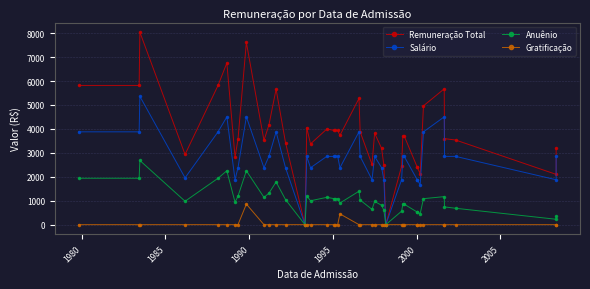

Reading left to right, what are all the values shown in this chart?

Remuneração Total: 5815.0	5815.0	8039.2	2933.2	5815.0	6752.9	2813.7	3564.1	7610.4	3516.5	4162.8	5659.9	3421.5	0.0	4048.8	3374.0	3991.7	3934.7	3934.7	3934.7	3728.9	5272.3	3879.0	2513.6	3820.7	3183.9	2476.1	0.0	2438.6	3706.6	3706.6	2401.1	2401.1	2125.5	4962.1	5672.5	3592.6	3535.5	2100.9	3193.7
Salário: 3876.7	3876.7	5359.5	1955.5	3876.7	4502.0	1875.8	2376.0	4502.0	2376.0	2851.2	3876.7	2376.0	0.0	2851.2	2376.0	2851.2	2851.2	2851.2	2851.2	2376.0	3876.7	2852.2	1875.8	2851.2	2376.0	1875.8	0.0	1875.8	2851.2	2851.2	1875.8	1875.8	1660.5	3876.7	4502.0	2851.2	2851.2	1875.8	2851.5
Anuênio: 1938.3	1938.3	2679.7	977.8	1938.3	2251.0	937.9	1188.0	2251.0	1140.5	1311.6	1783.3	1045.5	0.0	1197.5	997.9	1140.5	1083.5	1083.5	1083.5	902.9	1395.6	1026.8	637.8	969.4	807.9	600.3	0.0	562.8	855.4	855.4	525.2	525.2	464.9	1085.5	1170.5	741.3	684.3	225.1	342.2
Gratificação: 0.0	0.0	0.0	0.0	0.0	0.0	0.0	0.0	857.5	0.0	0.0	0.0	0.0	0.0	0.0	0.0	0.0	0.0	0.0	0.0	450.0	0.0	0.0	0.0	0.0	0.0	0.0	0.0	0.0	0.0	0.0	0.0	0.0	0.0	0.0	0.0	0.0	0.0	0.0	0.0